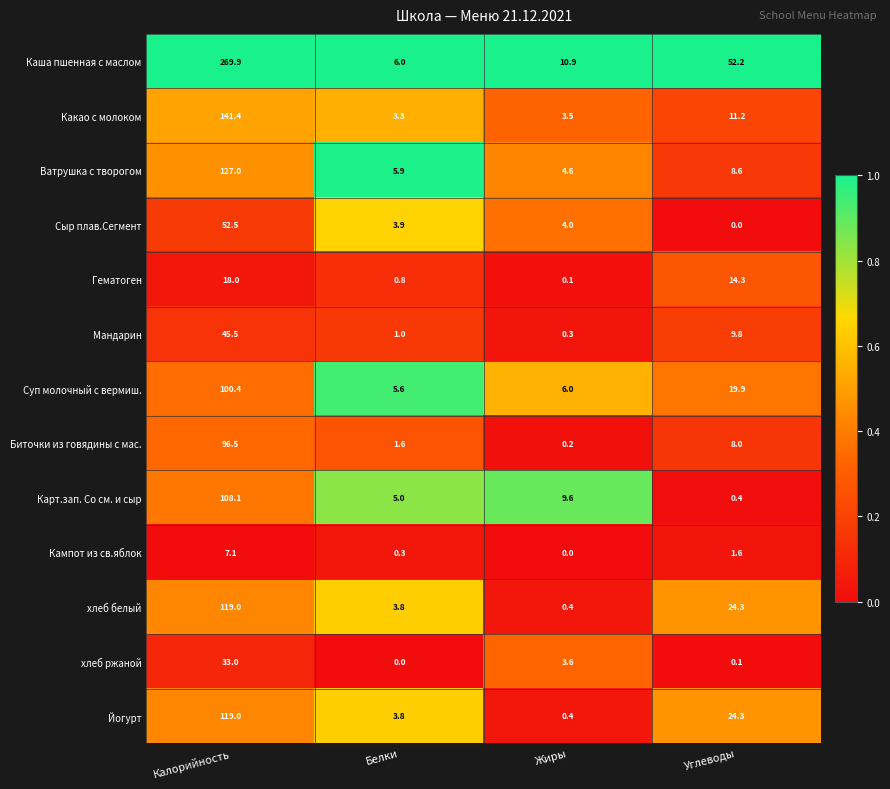

List the labels in order of Сыр плав.Сегмент value, smallest first.

Углеводы, Белки, Жиры, Калорийность